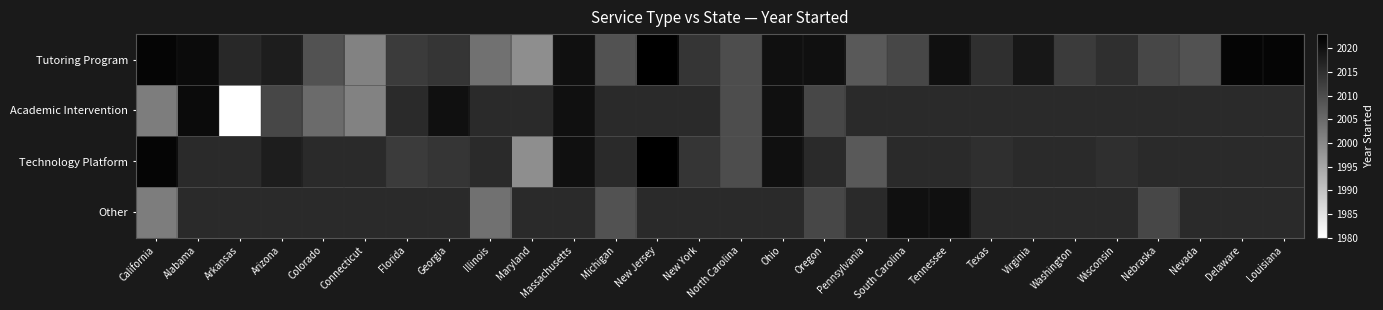

List the series in order of their peak value, lowest first.

Other, Academic Intervention, Tutoring Program, Technology Platform